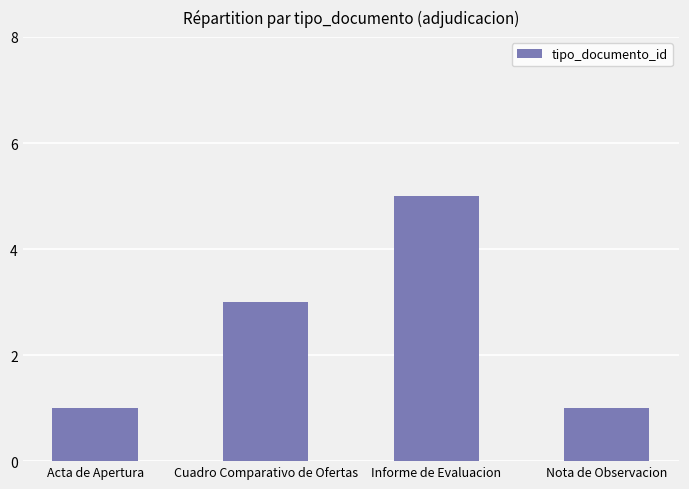

What is the label of the 1st bar from the left?

Acta de Apertura